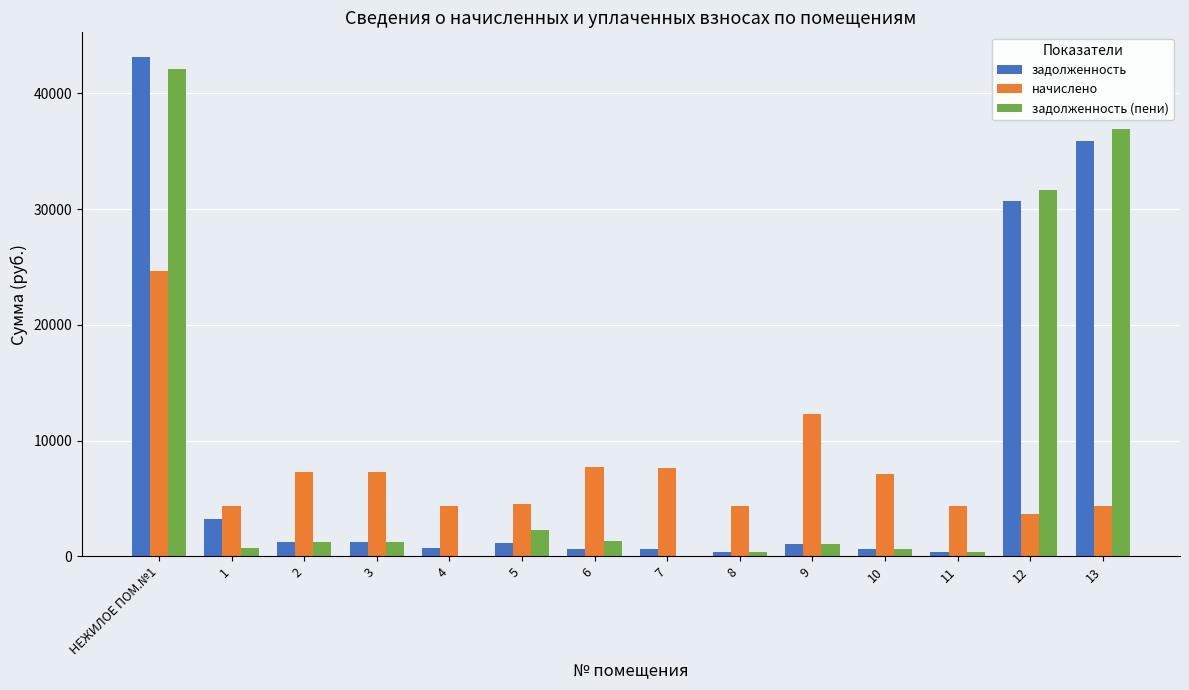

What is the sum of all задолженность (пени) values?

119831.4